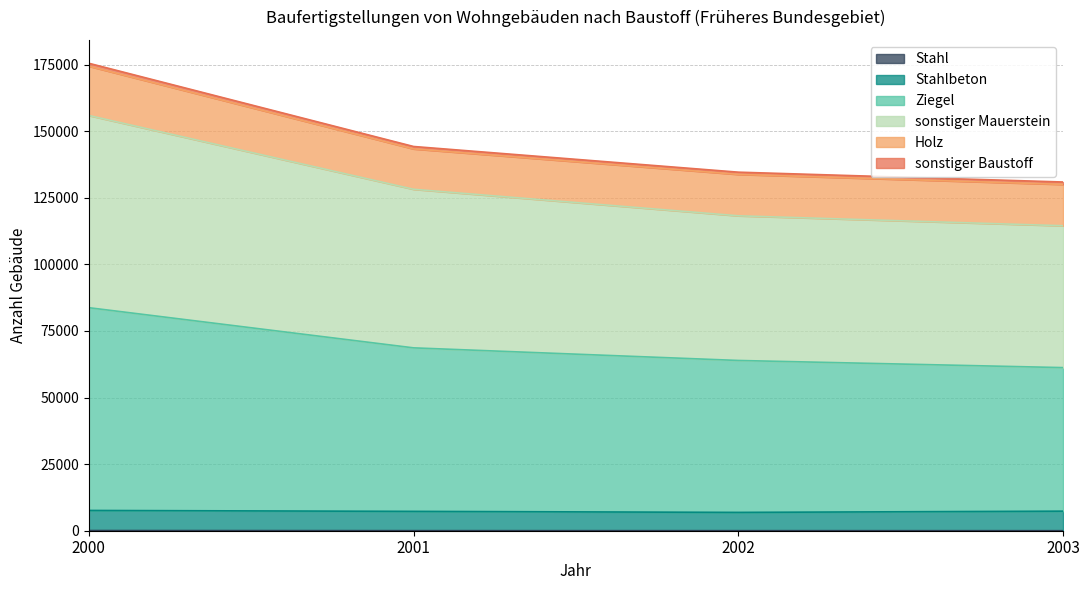

Where is Ziegel nearest to the value 72500?

2001